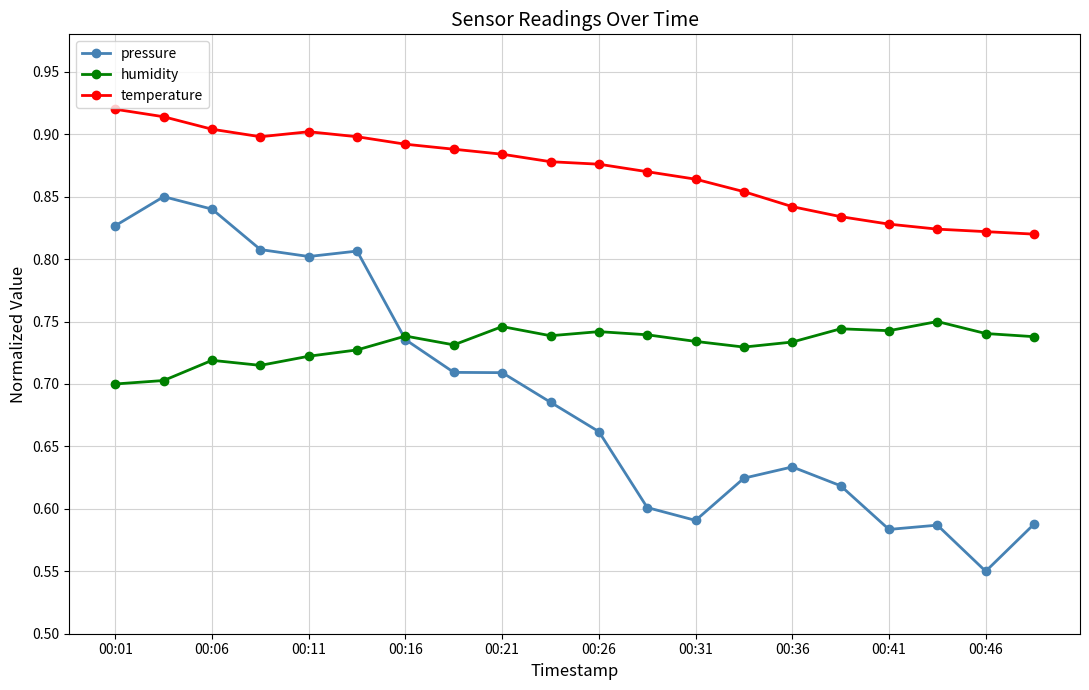

At how many categories does at least one series exceed 0?

20